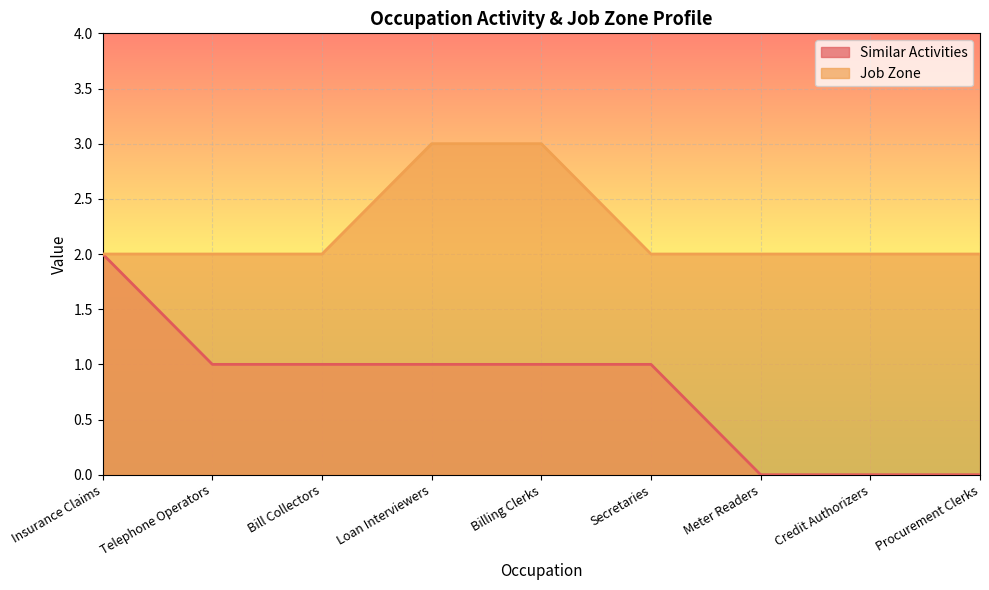

Which series changed the most between Loan Interviewers and Secretaries?

Job Zone